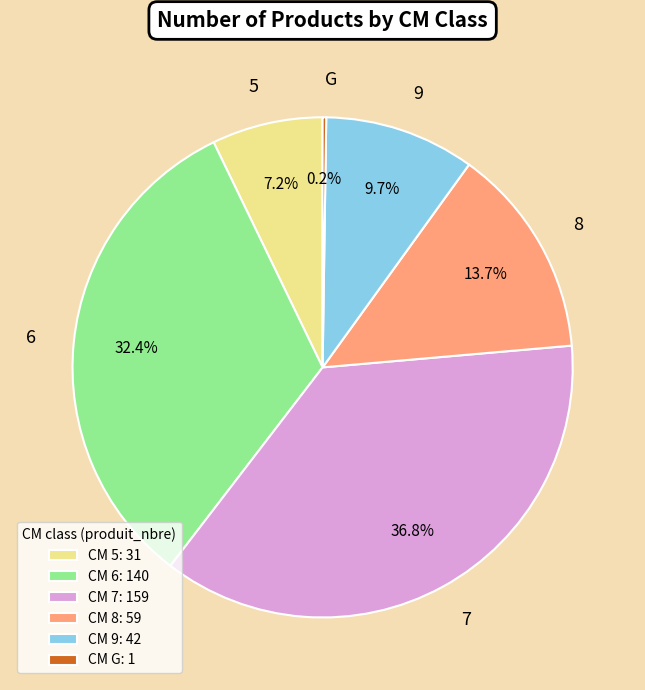

What is the ratio of the value at 8 to the value at 7?

0.4